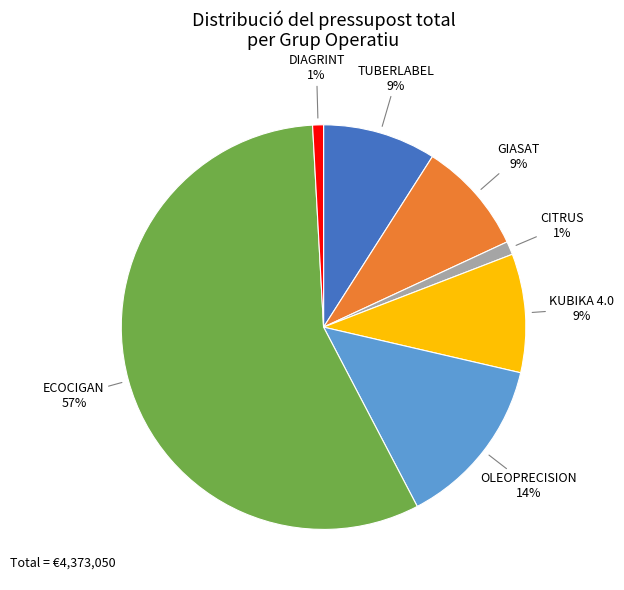

What is the largest slice in the pie chart?

ECOCIGAN